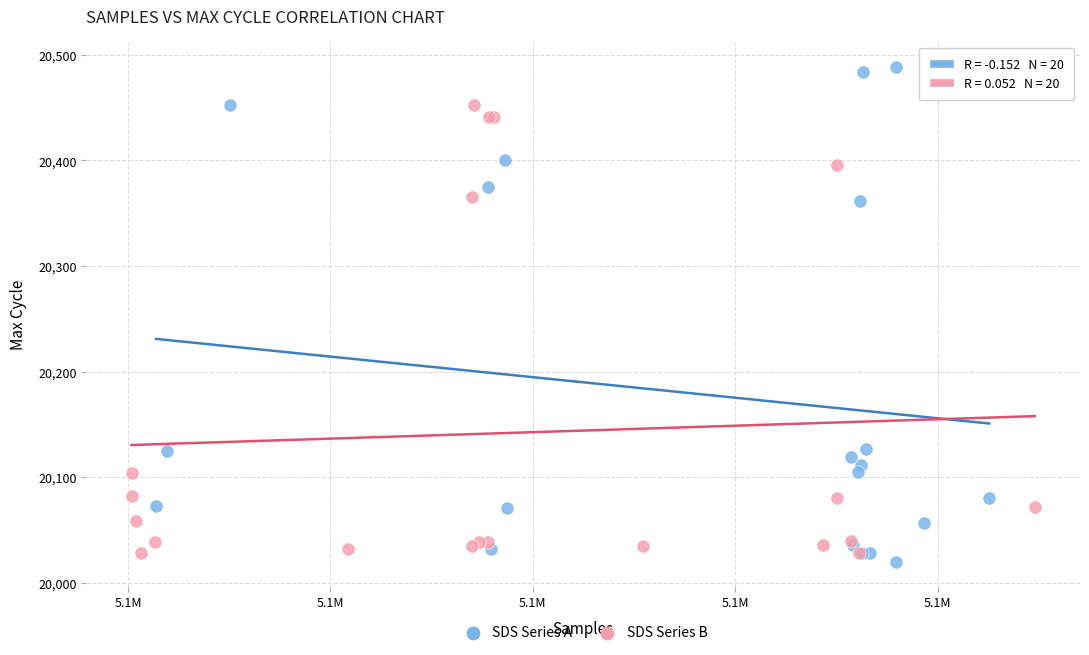

Which series reaches the maximum Y coordinate?

SDS Series A